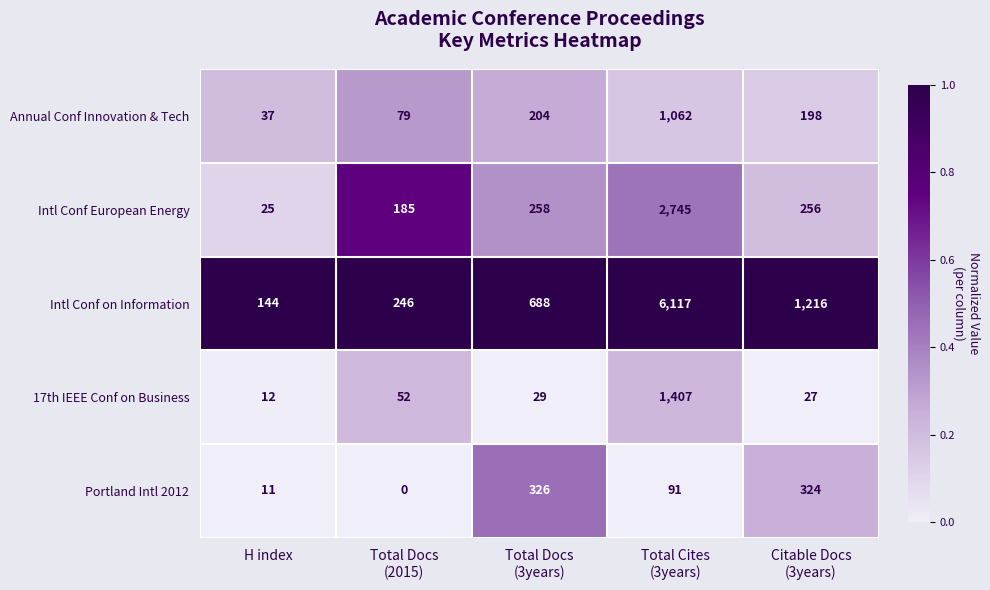

Which series has the largest total across all categories?

Intl Conf on Information